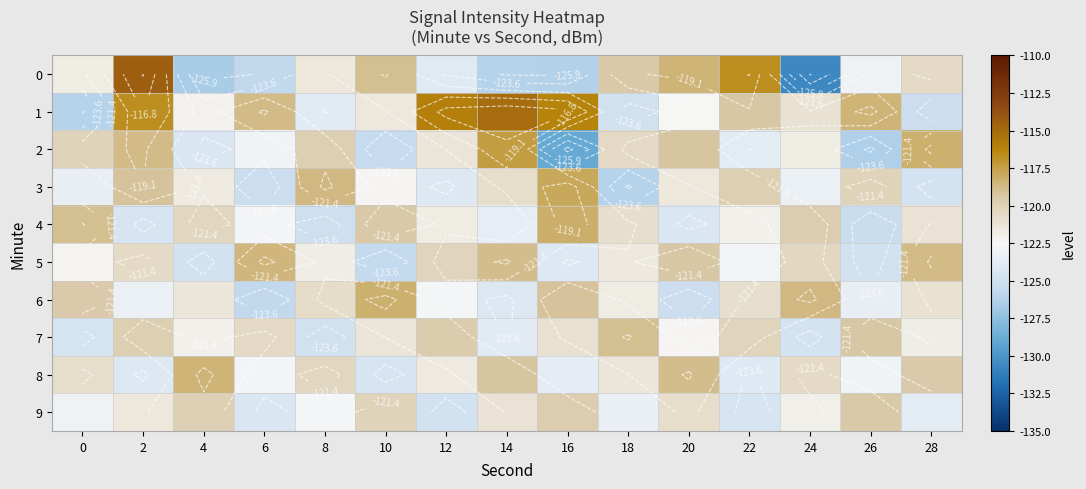

What is the difference between the highest and lowest values at 14?

11.1